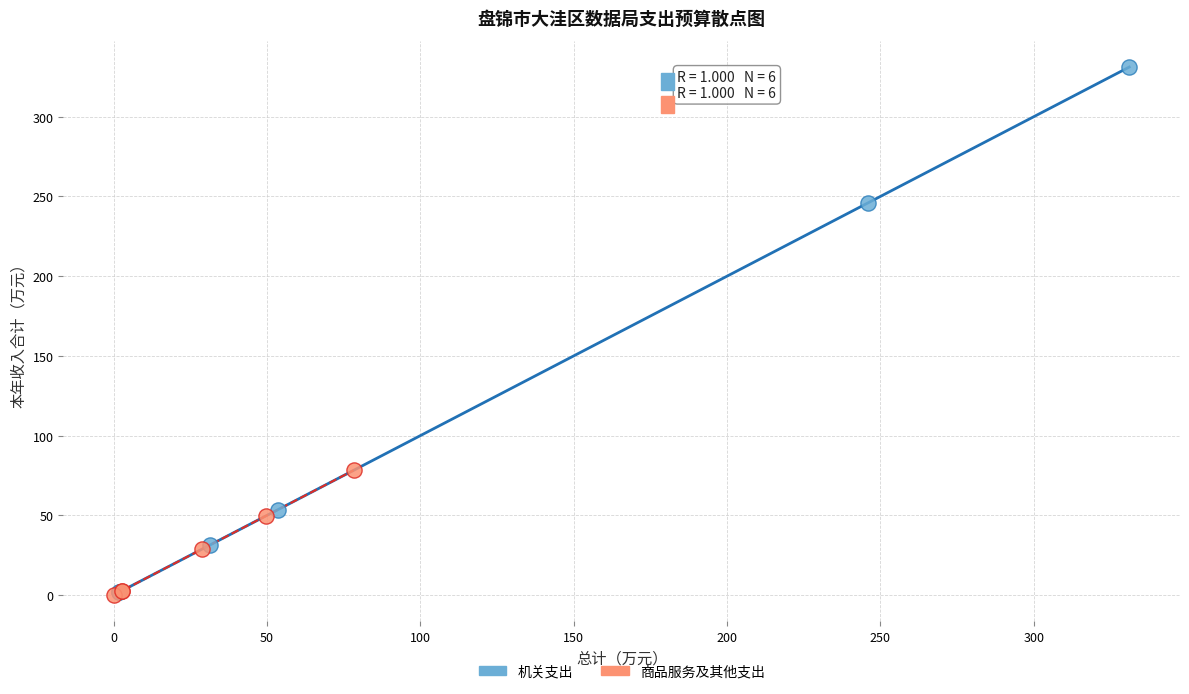

What are all the series names shown in the legend?

机关支出, 商品服务及其他支出